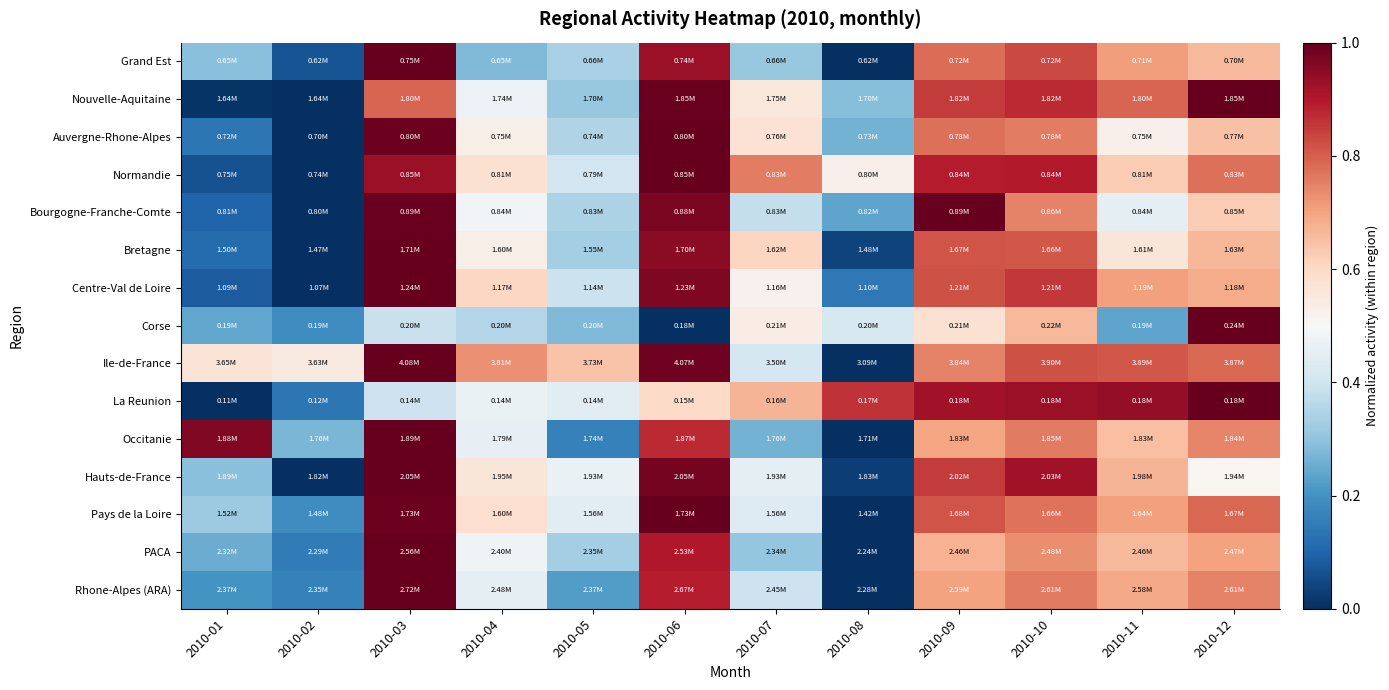

Reading right to left, what are all the values shown in this chart?

Grand Est: 2010-12=0.7	2010-11=0.7	2010-10=0.8	2010-09=0.8	2010-08=0.0	2010-07=0.3	2010-06=0.9	2010-05=0.3	2010-04=0.3	2010-03=1.0	2010-02=0.1	2010-01=0.3
Nouvelle-Aquitaine: 2010-12=1.0	2010-11=0.8	2010-10=0.9	2010-09=0.8	2010-08=0.3	2010-07=0.6	2010-06=1.0	2010-05=0.3	2010-04=0.5	2010-03=0.8	2010-02=0.0	2010-01=0.0
Auvergne-Rhone-Alpes: 2010-12=0.6	2010-11=0.5	2010-10=0.8	2010-09=0.8	2010-08=0.3	2010-07=0.6	2010-06=1.0	2010-05=0.4	2010-04=0.5	2010-03=1.0	2010-02=0.0	2010-01=0.1
Normandie: 2010-12=0.8	2010-11=0.6	2010-10=0.9	2010-09=0.9	2010-08=0.5	2010-07=0.8	2010-06=1.0	2010-05=0.4	2010-04=0.6	2010-03=0.9	2010-02=0.0	2010-01=0.1
Bourgogne-Franche-Comte: 2010-12=0.6	2010-11=0.5	2010-10=0.7	2010-09=1.0	2010-08=0.2	2010-07=0.4	2010-06=1.0	2010-05=0.3	2010-04=0.5	2010-03=1.0	2010-02=0.0	2010-01=0.1
Bretagne: 2010-12=0.7	2010-11=0.6	2010-10=0.8	2010-09=0.8	2010-08=0.0	2010-07=0.6	2010-06=1.0	2010-05=0.3	2010-04=0.5	2010-03=1.0	2010-02=0.0	2010-01=0.1
Centre-Val de Loire: 2010-12=0.7	2010-11=0.7	2010-10=0.9	2010-09=0.8	2010-08=0.1	2010-07=0.5	2010-06=1.0	2010-05=0.4	2010-04=0.6	2010-03=1.0	2010-02=0.0	2010-01=0.1
Corse: 2010-12=1.0	2010-11=0.2	2010-10=0.7	2010-09=0.6	2010-08=0.4	2010-07=0.5	2010-06=0.0	2010-05=0.3	2010-04=0.4	2010-03=0.4	2010-02=0.2	2010-01=0.2
Ile-de-France: 2010-12=0.8	2010-11=0.8	2010-10=0.8	2010-09=0.7	2010-08=0.0	2010-07=0.4	2010-06=1.0	2010-05=0.6	2010-04=0.7	2010-03=1.0	2010-02=0.5	2010-01=0.6
La Reunion: 2010-12=1.0	2010-11=0.9	2010-10=0.9	2010-09=0.9	2010-08=0.9	2010-07=0.7	2010-06=0.6	2010-05=0.4	2010-04=0.5	2010-03=0.4	2010-02=0.1	2010-01=0.0
Occitanie: 2010-12=0.7	2010-11=0.7	2010-10=0.8	2010-09=0.7	2010-08=0.0	2010-07=0.3	2010-06=0.9	2010-05=0.2	2010-04=0.5	2010-03=1.0	2010-02=0.3	2010-01=1.0
Hauts-de-France: 2010-12=0.5	2010-11=0.7	2010-10=0.9	2010-09=0.8	2010-08=0.0	2010-07=0.5	2010-06=1.0	2010-05=0.5	2010-04=0.6	2010-03=1.0	2010-02=0.0	2010-01=0.3
Pays de la Loire: 2010-12=0.8	2010-11=0.7	2010-10=0.8	2010-09=0.8	2010-08=0.0	2010-07=0.4	2010-06=1.0	2010-05=0.4	2010-04=0.6	2010-03=1.0	2010-02=0.2	2010-01=0.3
PACA: 2010-12=0.7	2010-11=0.7	2010-10=0.7	2010-09=0.7	2010-08=0.0	2010-07=0.3	2010-06=0.9	2010-05=0.3	2010-04=0.5	2010-03=1.0	2010-02=0.2	2010-01=0.3
Rhone-Alpes (ARA): 2010-12=0.7	2010-11=0.7	2010-10=0.8	2010-09=0.7	2010-08=0.0	2010-07=0.4	2010-06=0.9	2010-05=0.2	2010-04=0.5	2010-03=1.0	2010-02=0.2	2010-01=0.2